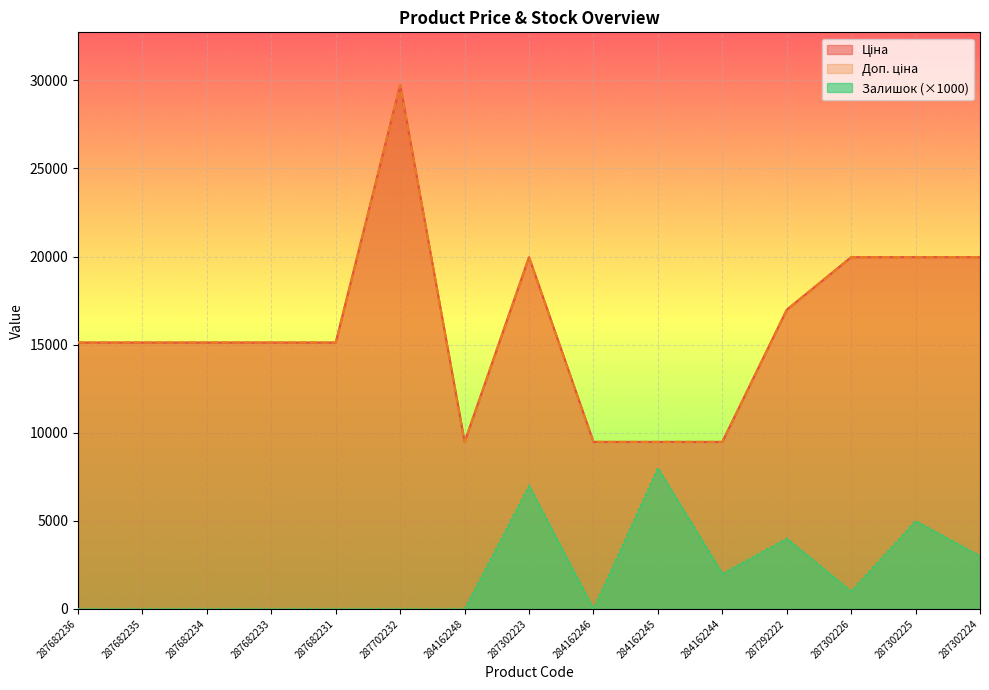

What is the label of the 10th point from the right?

287702232